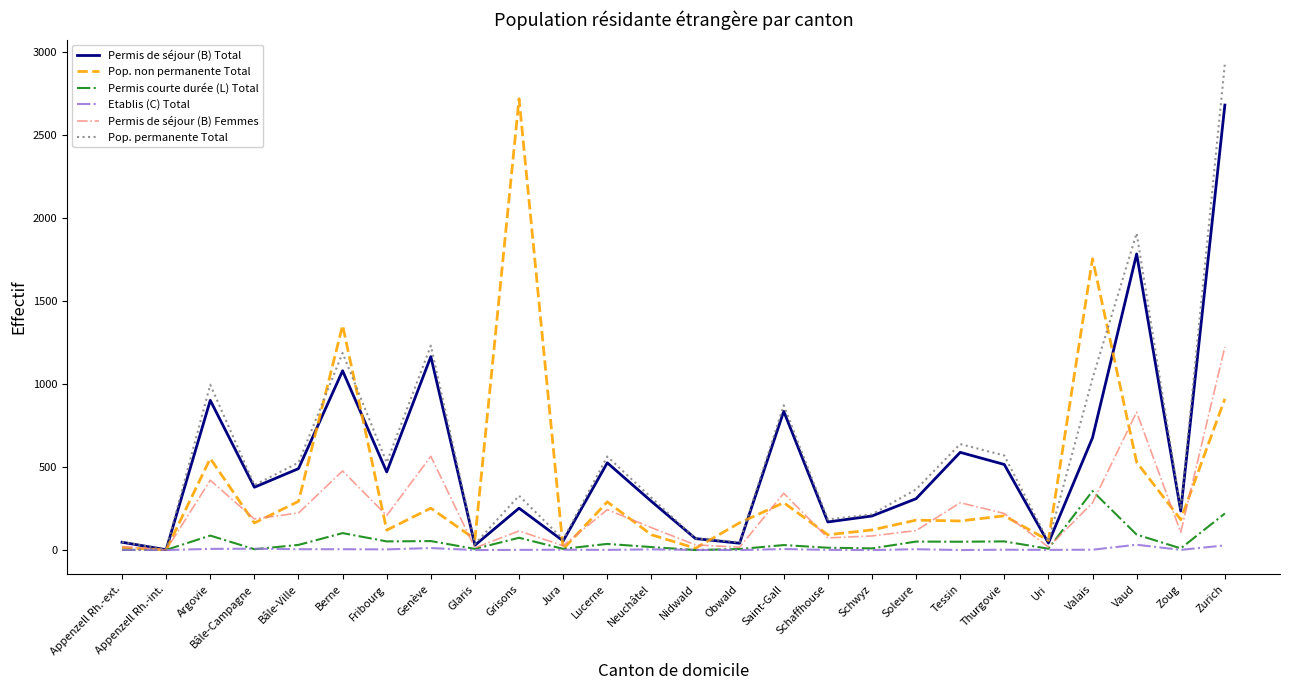

Between Berne and Genève, which series saw the biggest shift?

Pop. non permanente Total